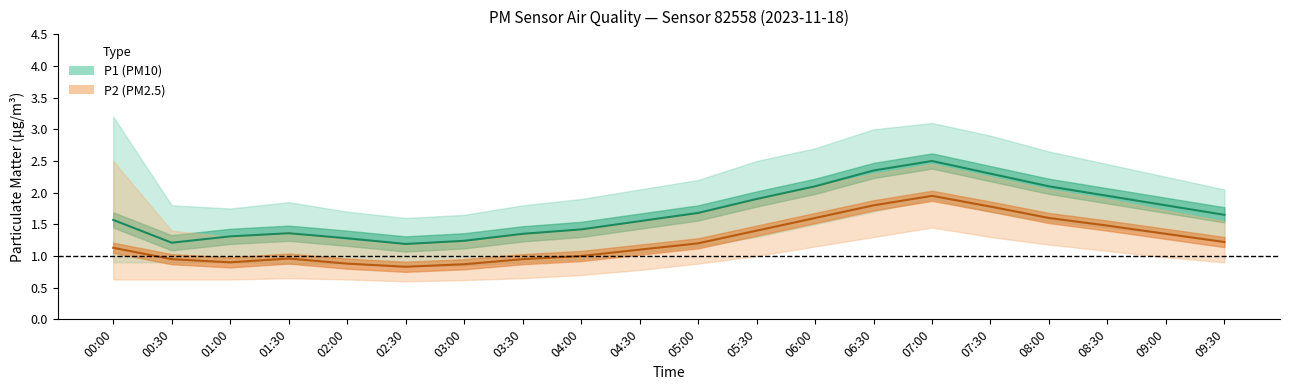

Between 08:00 and 08:30, which series saw the biggest shift?

P1_upper